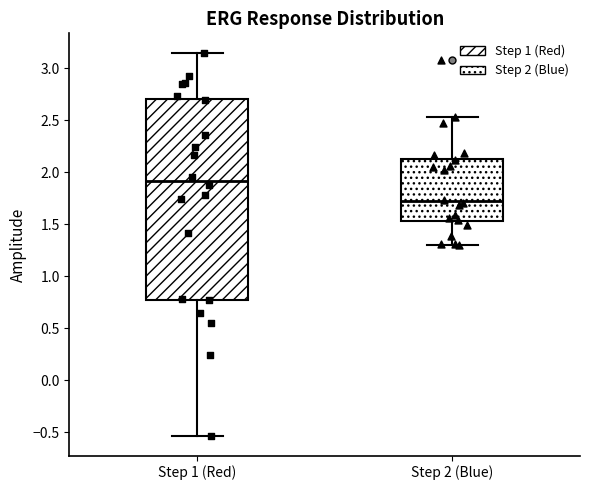

Comparing the boxes themselves (not the whiskers), which one is the tallest?

Step 1 (Red)